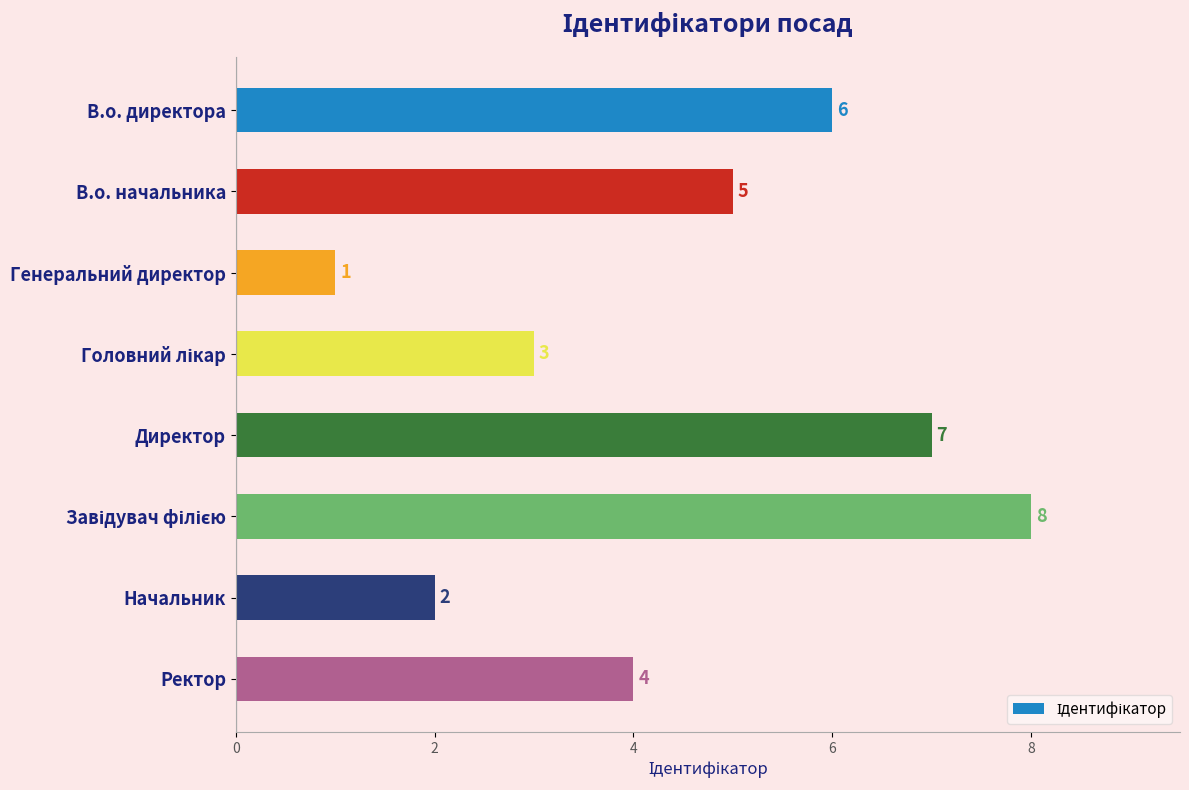

Are the bars grouped side by side (vs. stacked)?

No